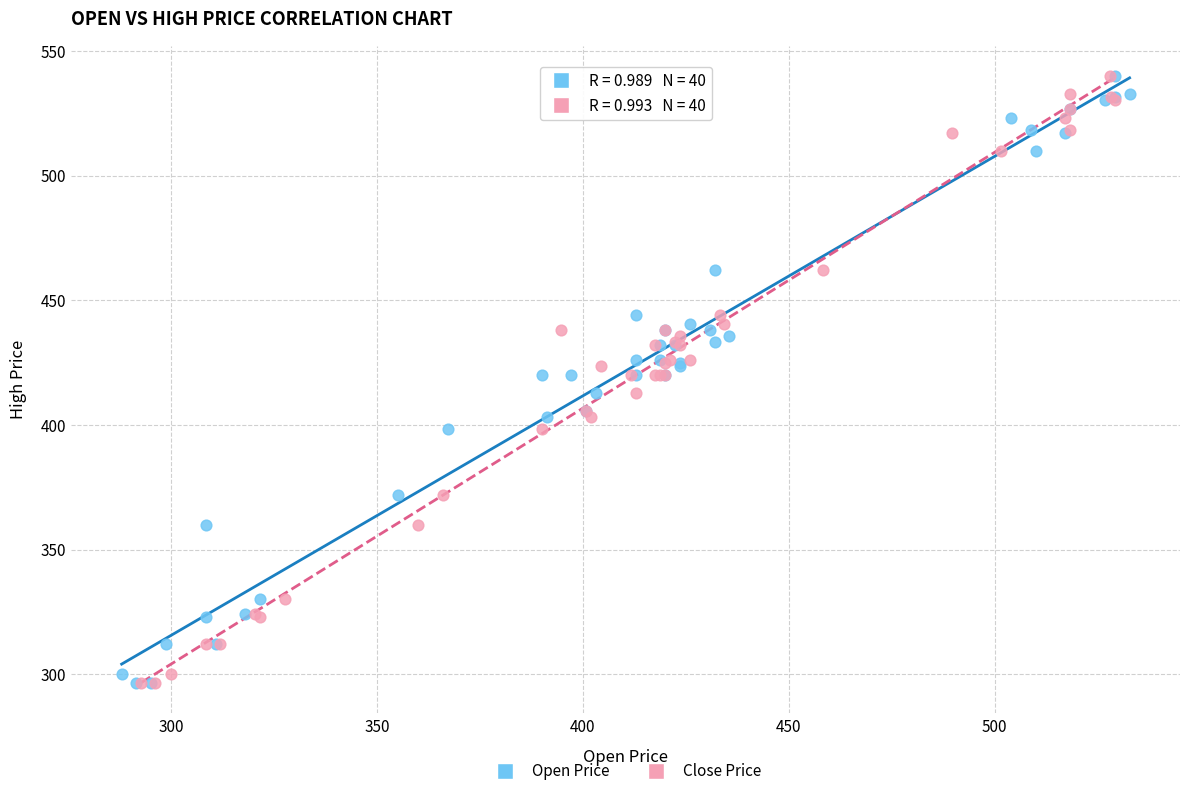

What are all the series names shown in the legend?

Open Price, Close Price